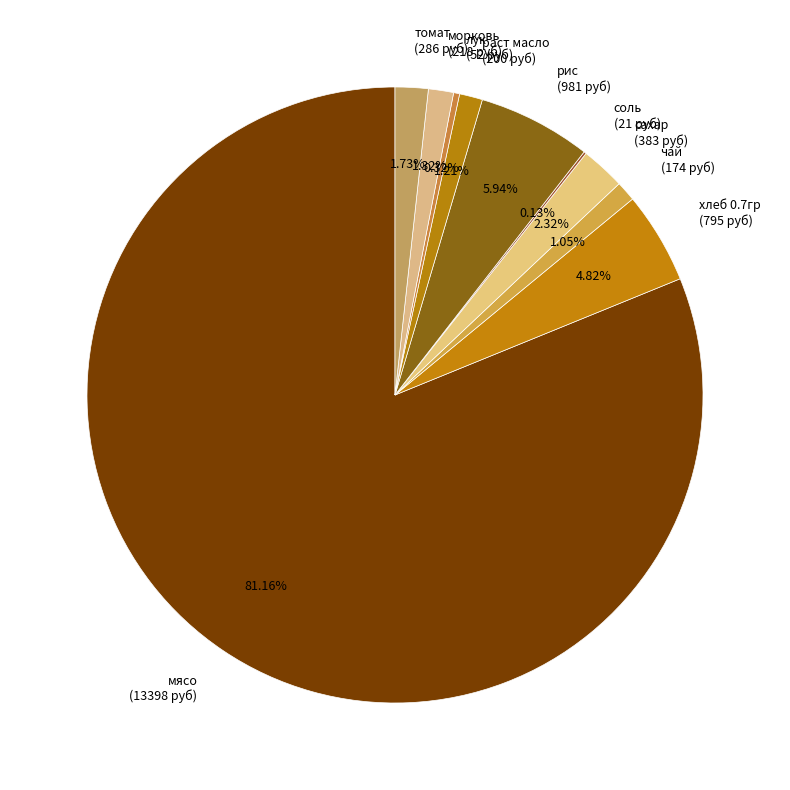

Which slice is the largest?

мясо